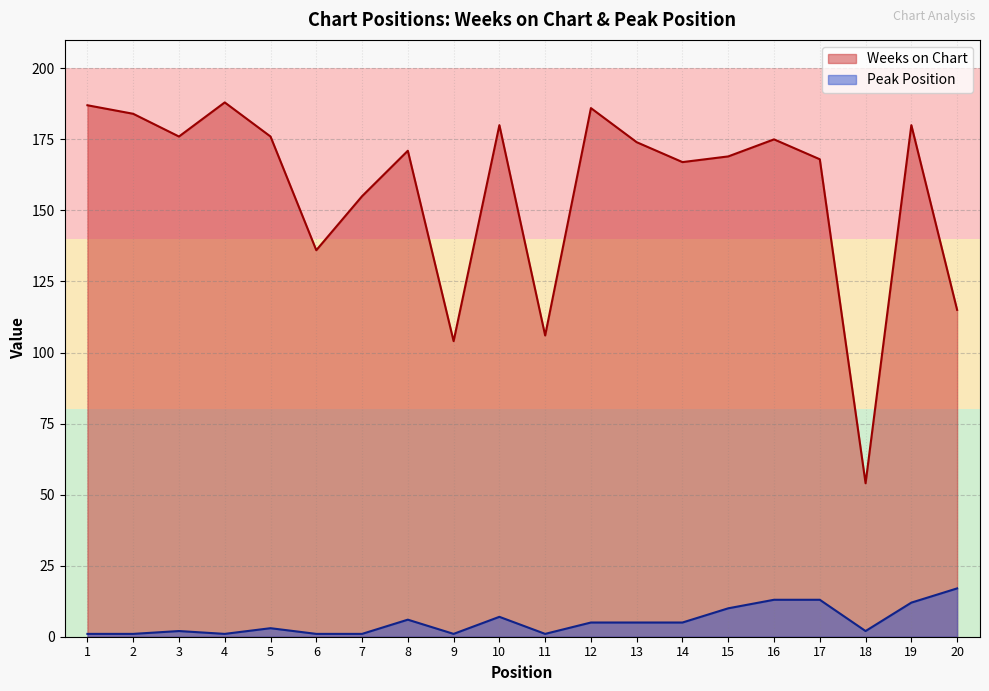

What is the total value across all series at 4?

189